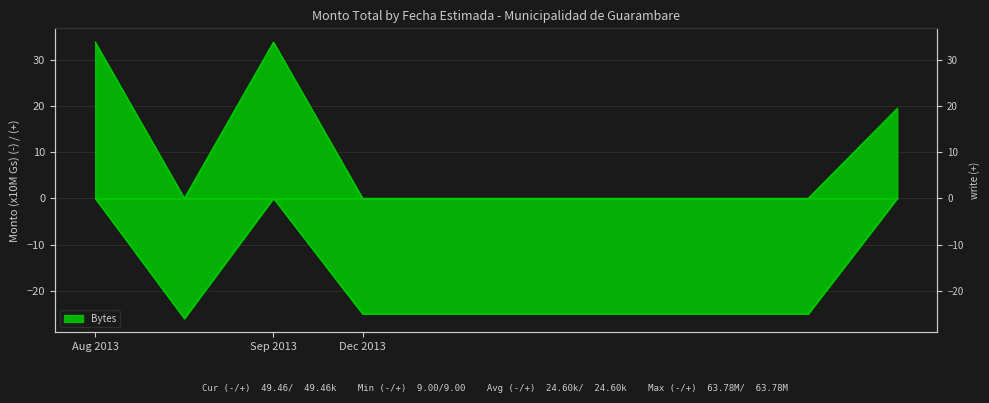

What is the label of the 6th point from the right?

2013-12-31